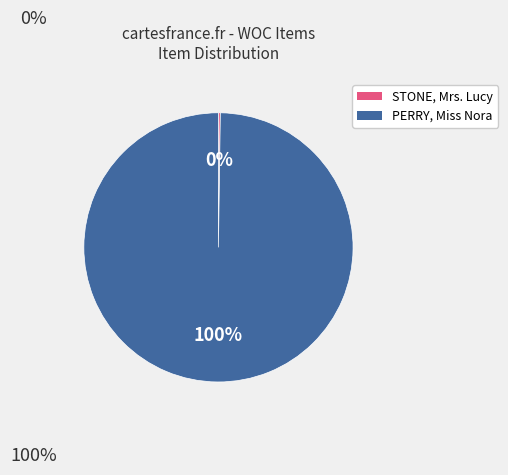

Which slice is the largest?

PERRY, Miss Nora